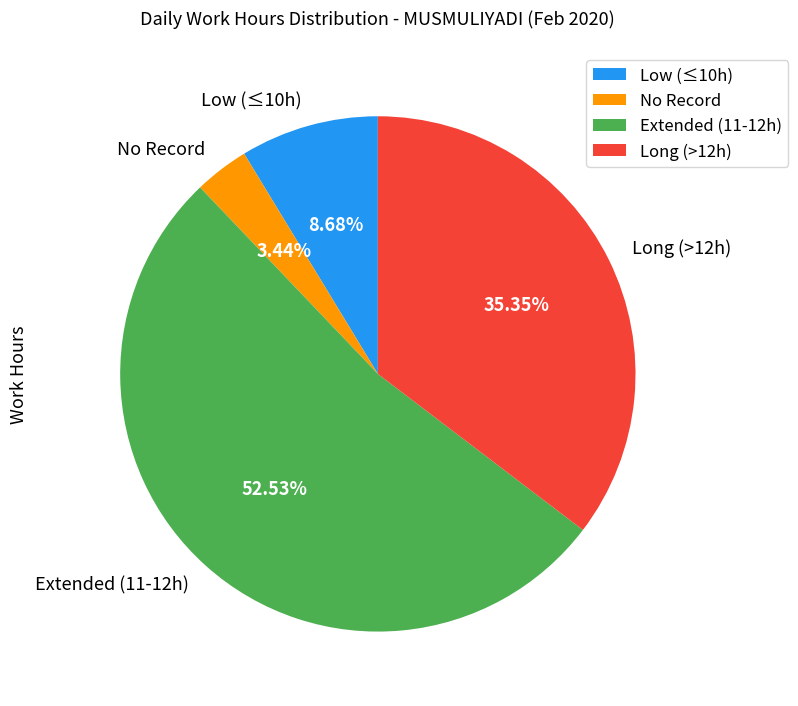

Between Long (>12h) and Low (≤10h), which is larger?

Long (>12h)